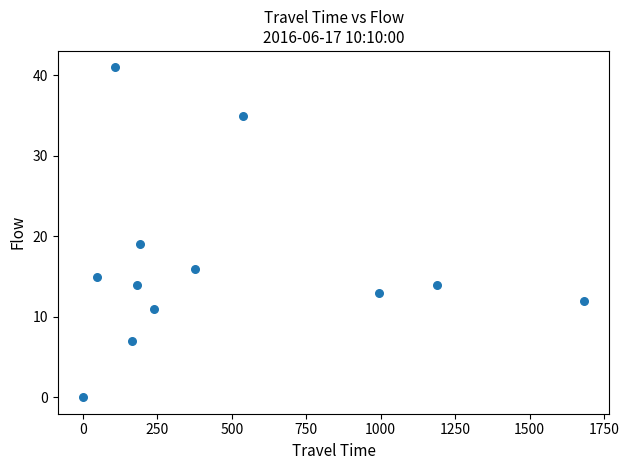

What Y value in the scatter plot is closest to 20?

19